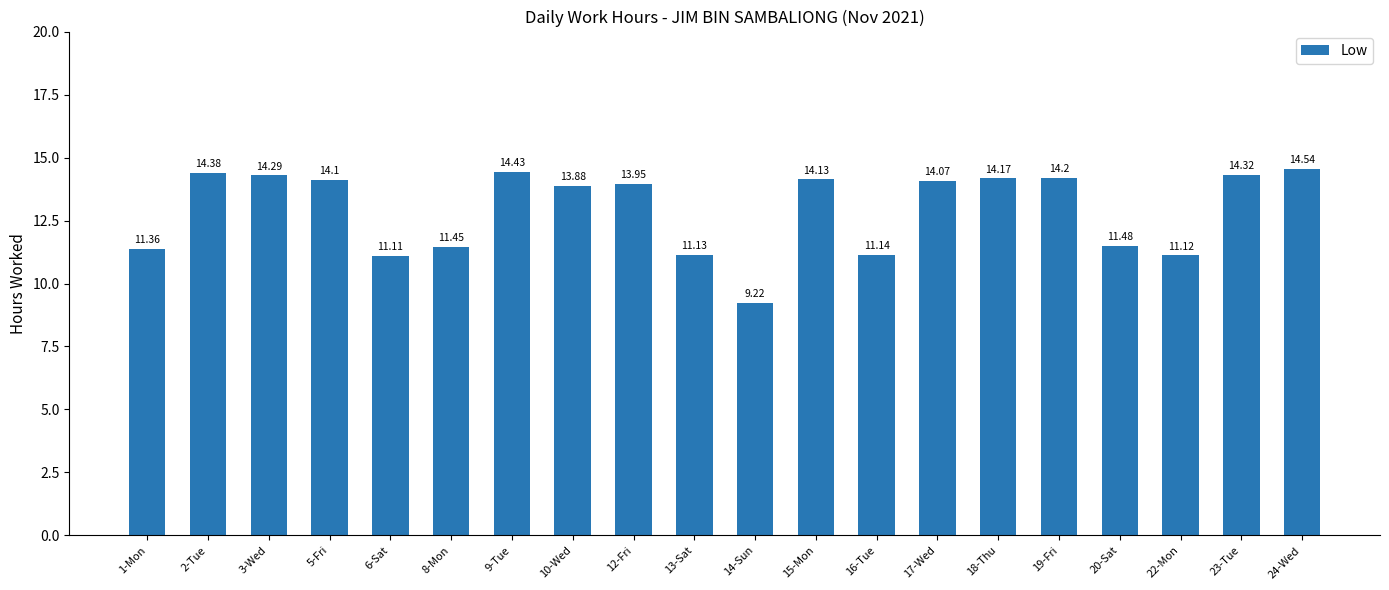

Which has a higher value, 12-Fri or 13-Sat?

12-Fri